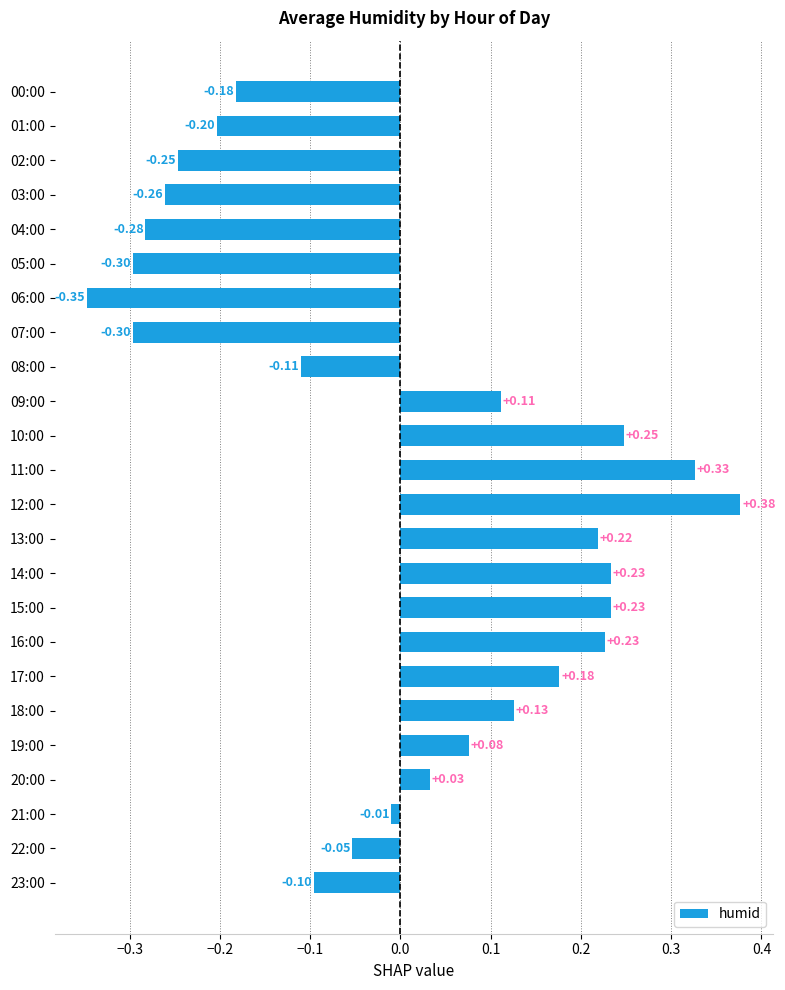

What is the difference between the maximum and second lowest values?

0.7